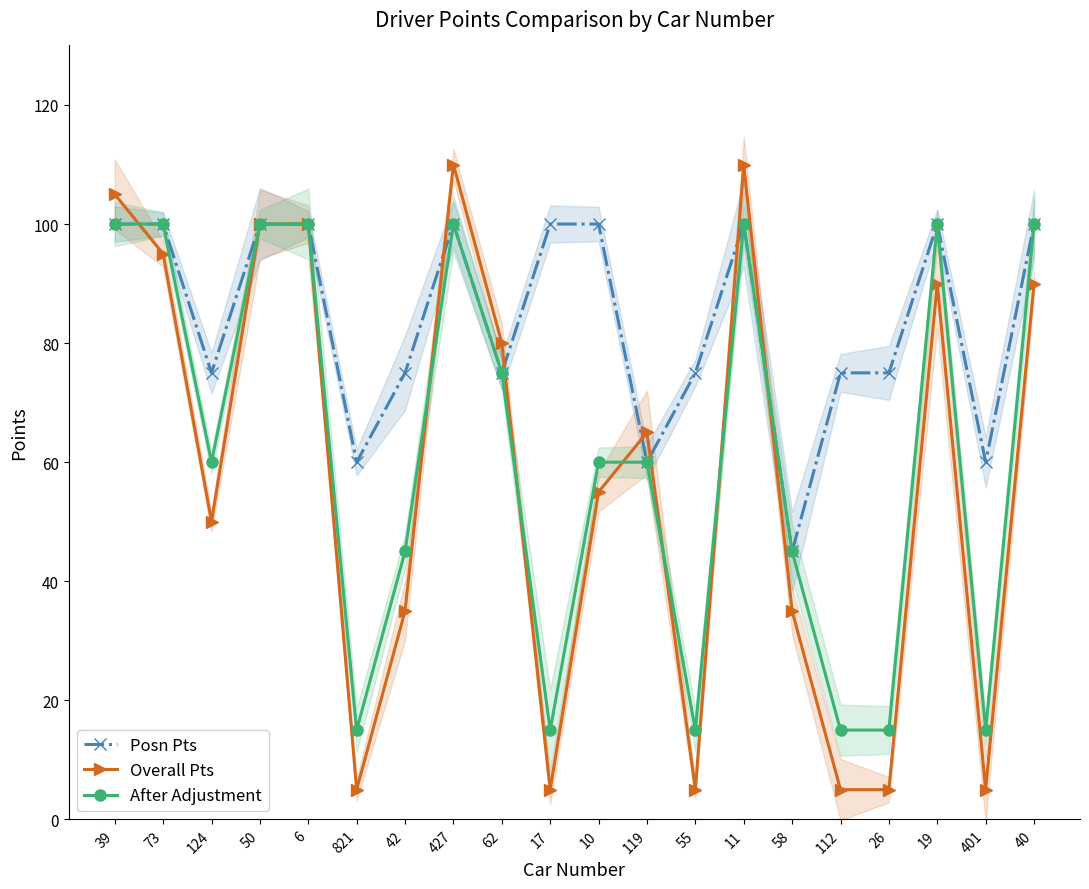

What is the sum of all Posn Pts values?

1675